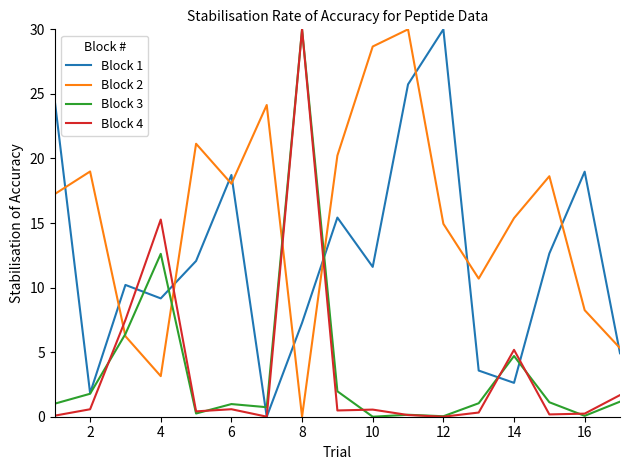

At how many categories does at least one series exceed 18?

12